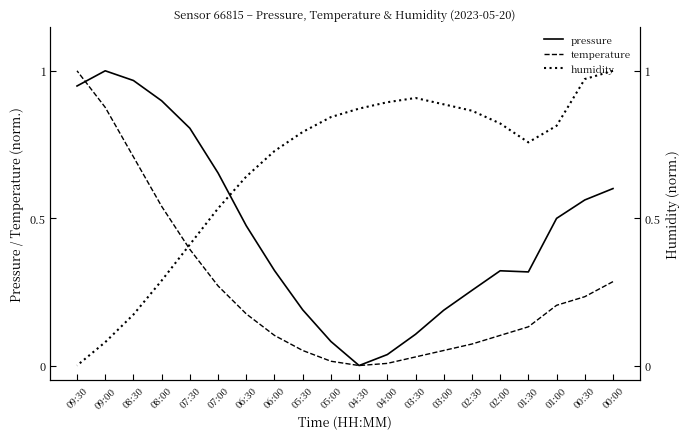

The humidity series shows 0.9 at 02:30. True or false?

True